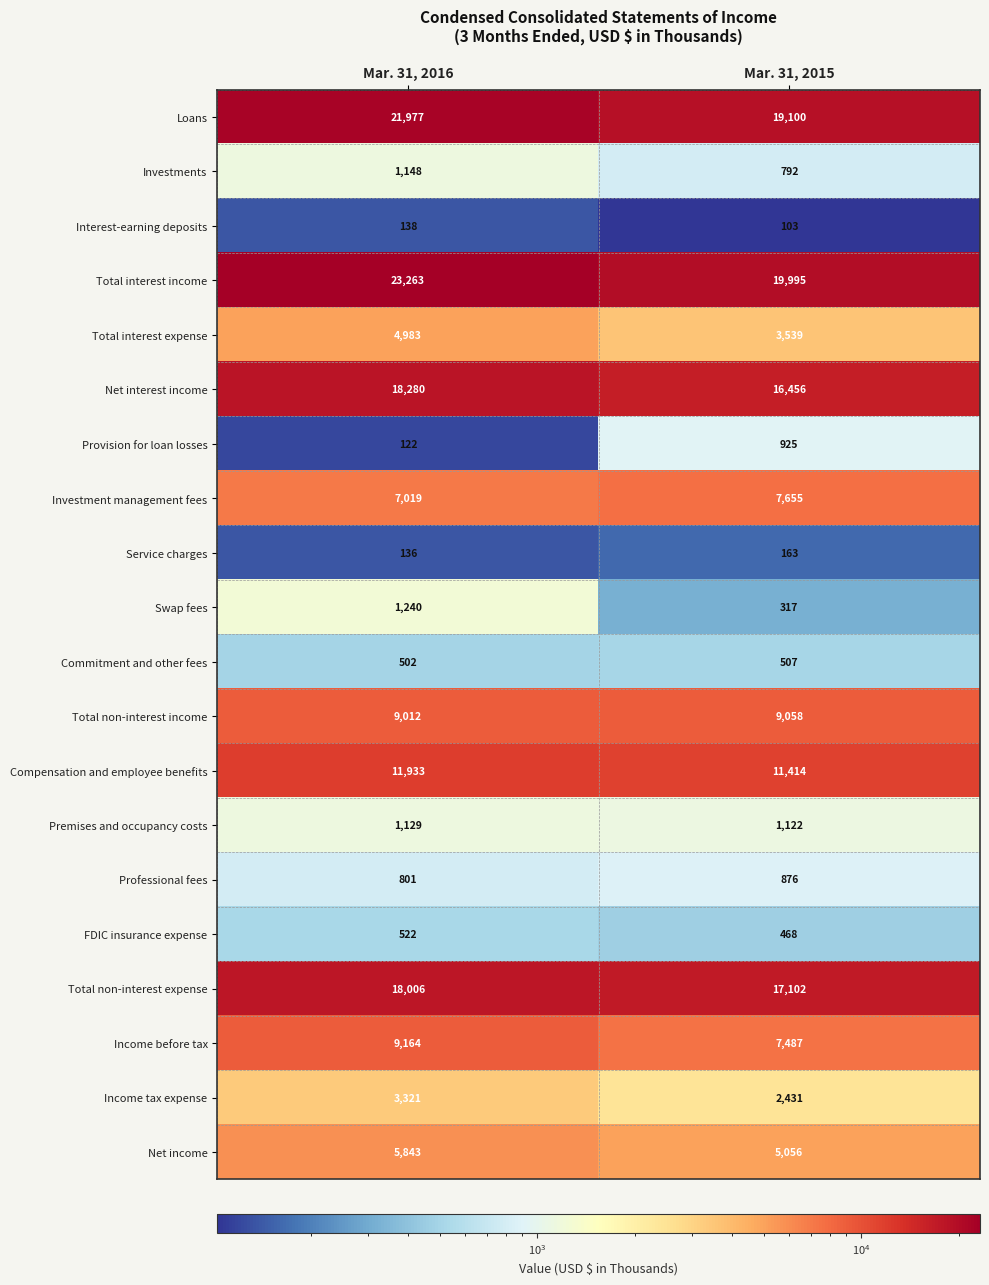

Count the number of categories in the chart.

2